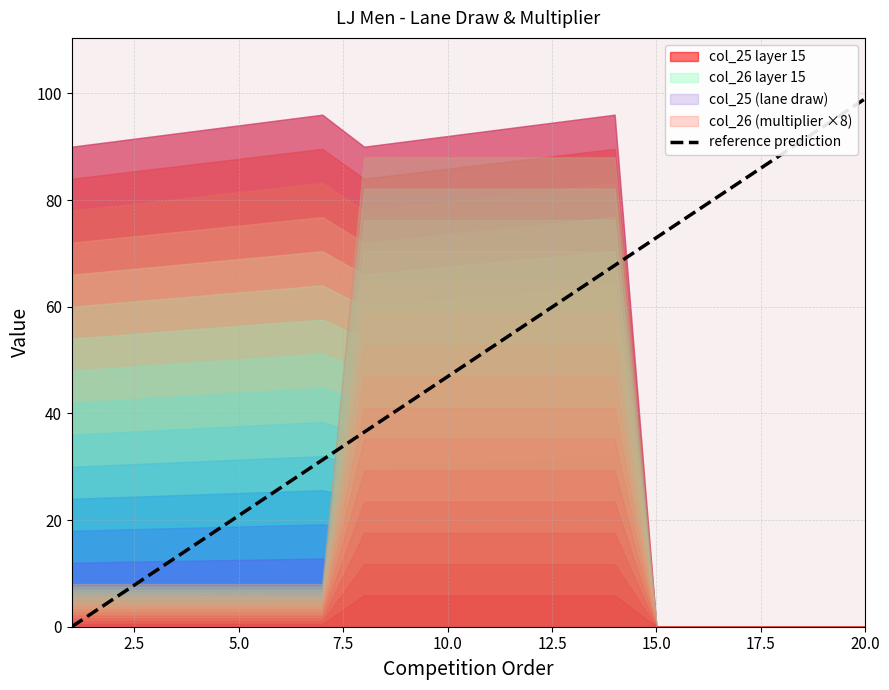

The value of reference prediction at 5.0 is 20.8. True or false?

True